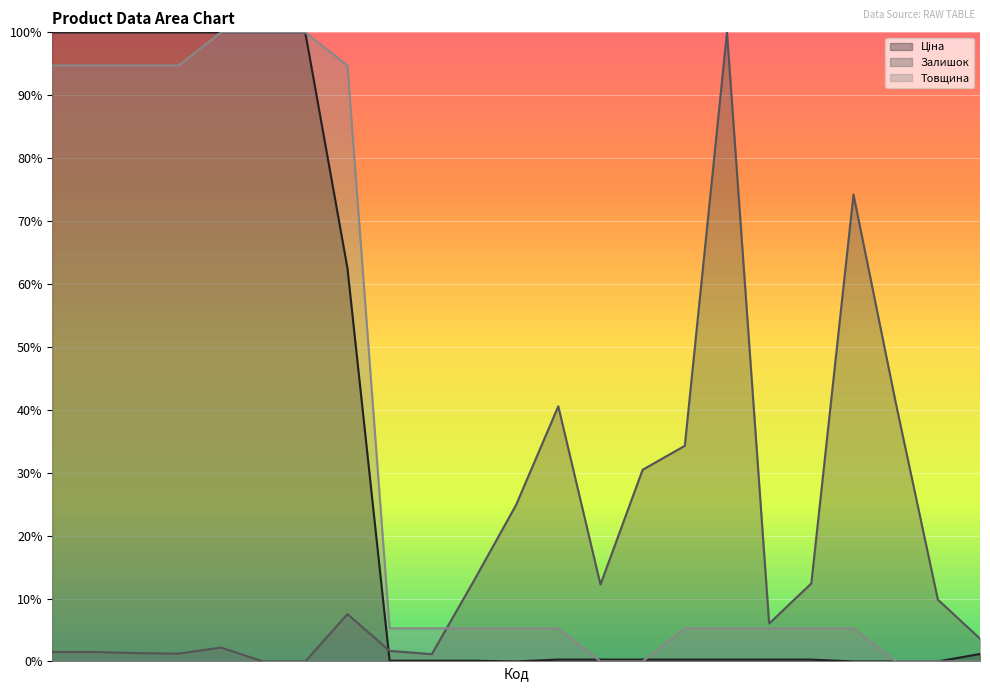

At which label does Товщина reach its minimum?

237201637